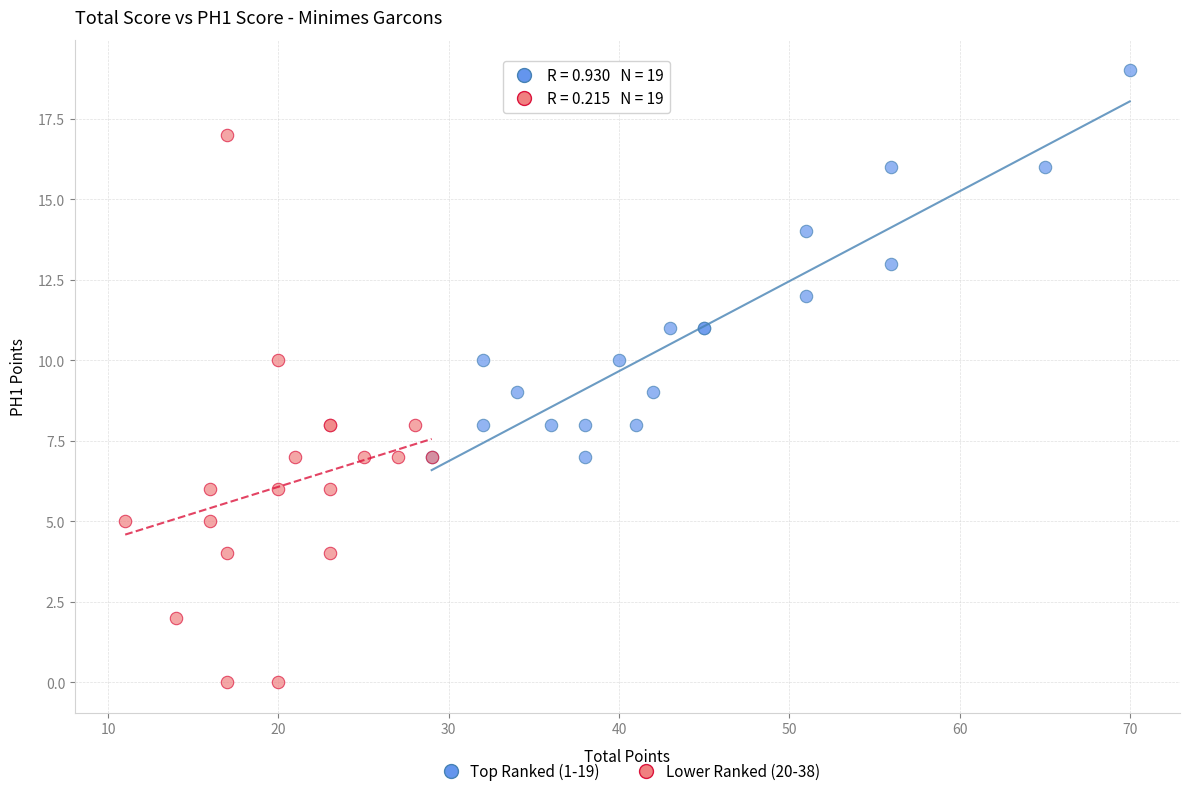

What are all the series names shown in the legend?

Top Ranked (1-19), Lower Ranked (20-38)